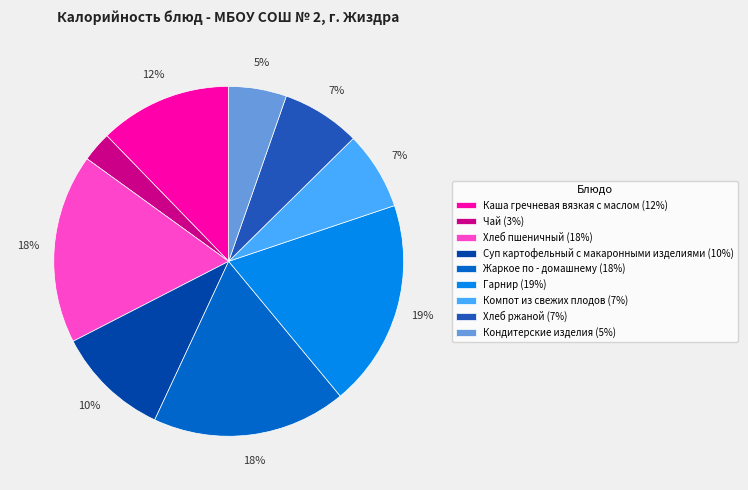

To the nearest percent, what is the difference between the largest and smallest slice percentages?

16%